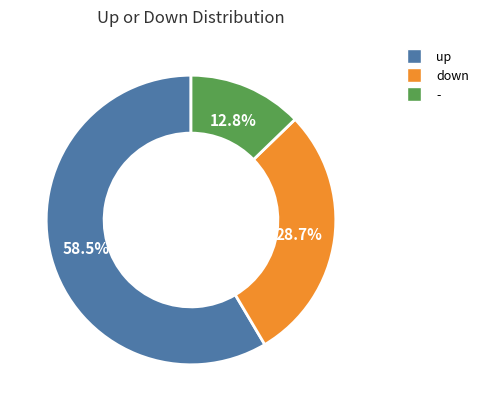

Does any single category account for the majority?

Yes